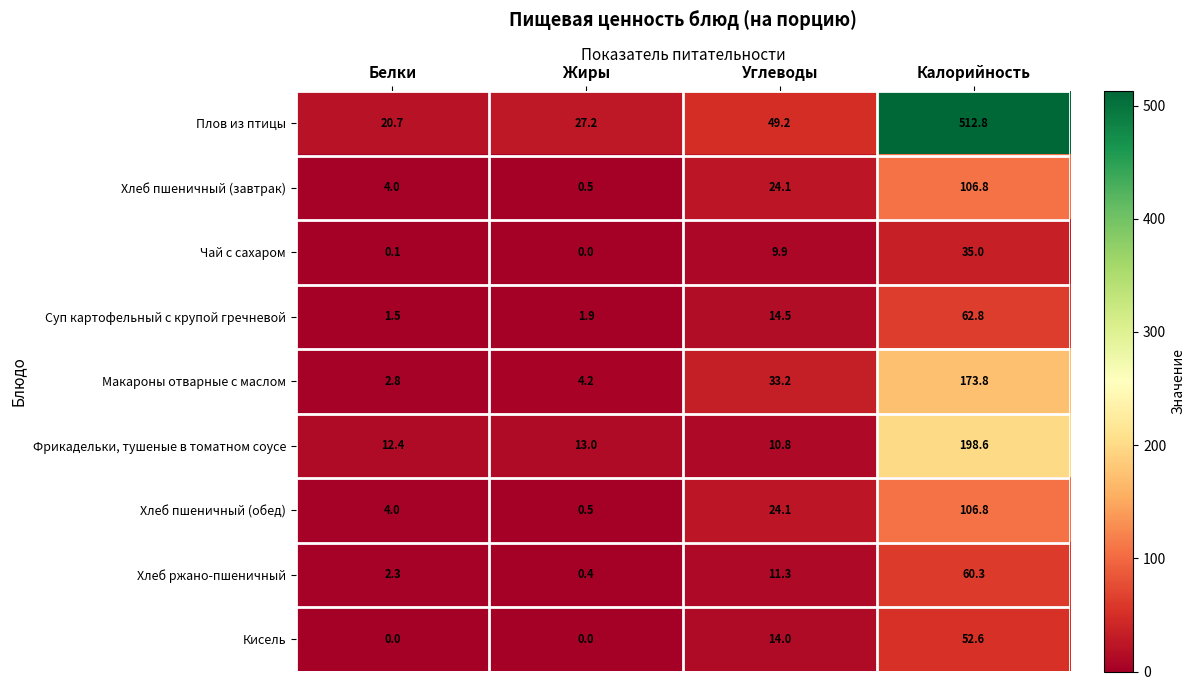

Which series changed the most between Углеводы and Калорийность?

Плов из птицы